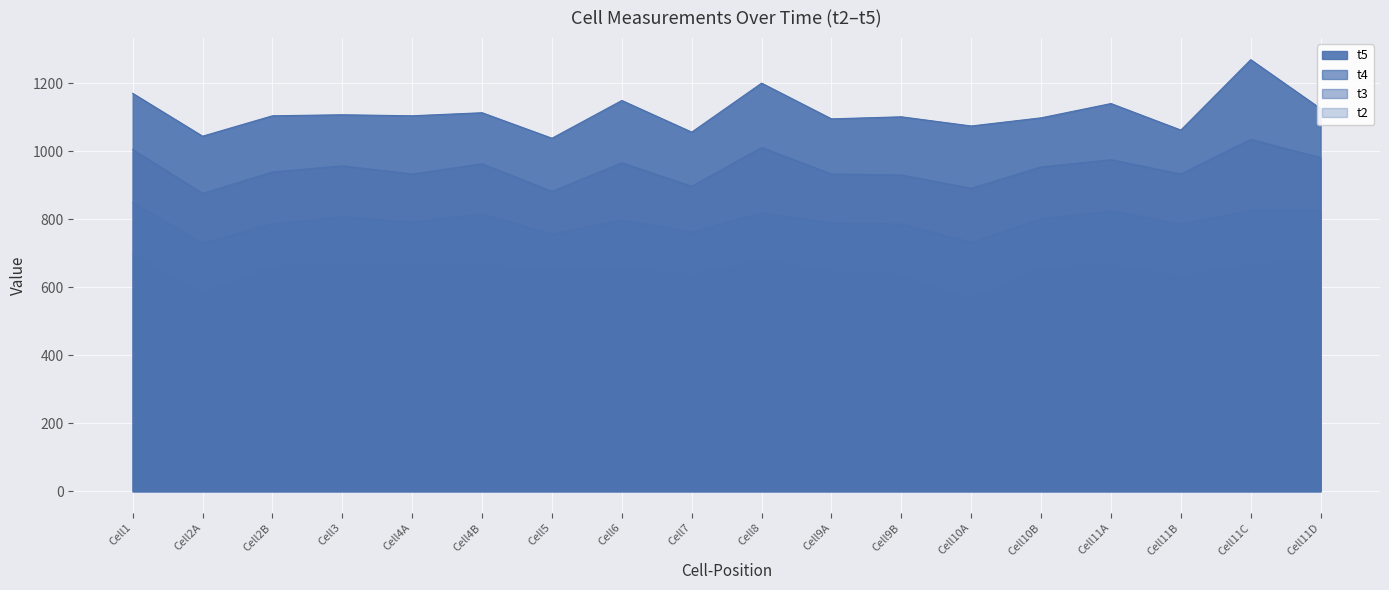

What is the sum of all t2 values?

11700